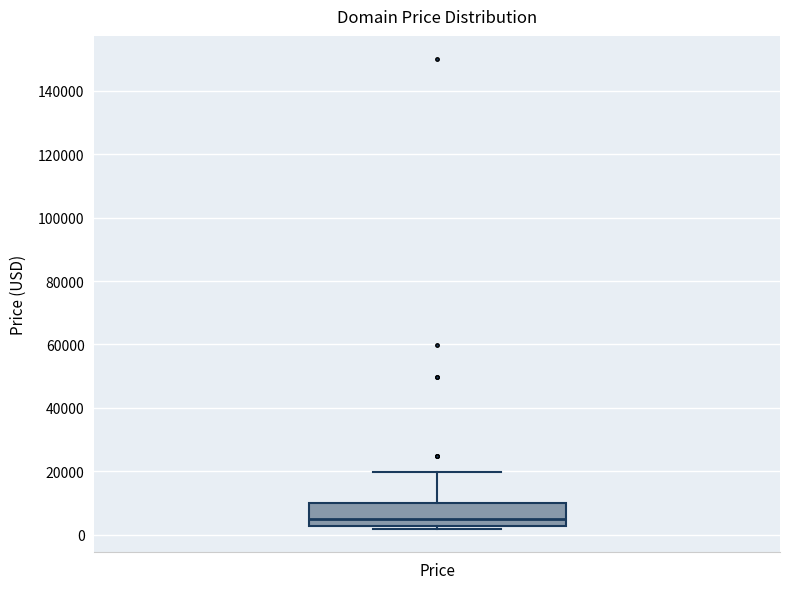

Where is the lower edge of the box for Price on the y-axis? The values are not printed on the chart, so give them approximately, as read against the axis.

2000